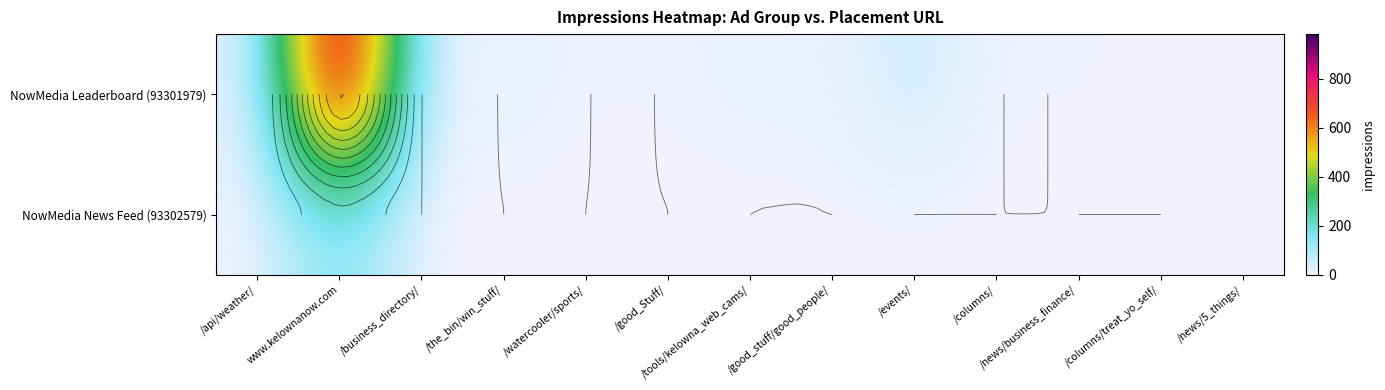

Is the value of NowMedia Leaderboard (93301979) at /business_directory/ greater than the value of NowMedia News Feed (93302579) at /api/weather/?

No